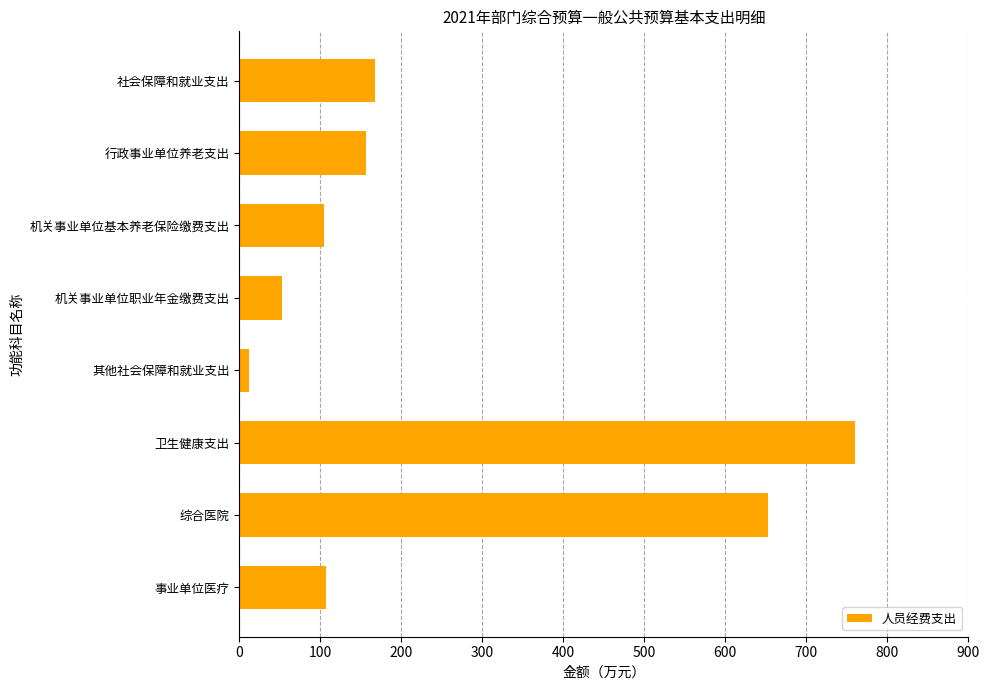

What is the ratio of the value at 机关事业单位职业年金缴费支出 to the value at 行政事业单位养老支出?

0.3